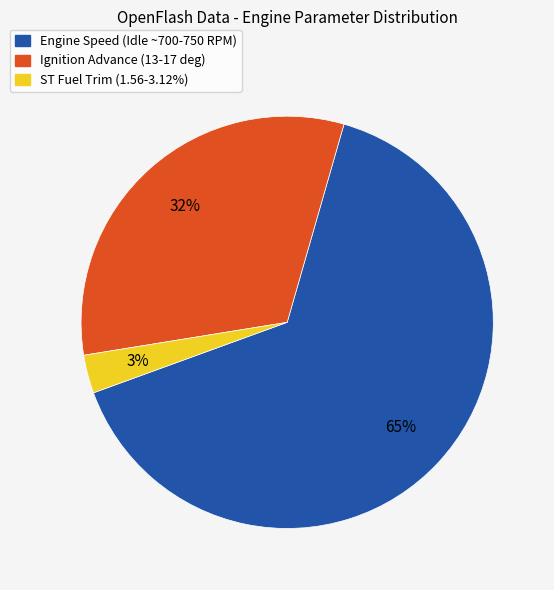

To the nearest percent, what is the difference between the largest and smallest slice percentages?

62%